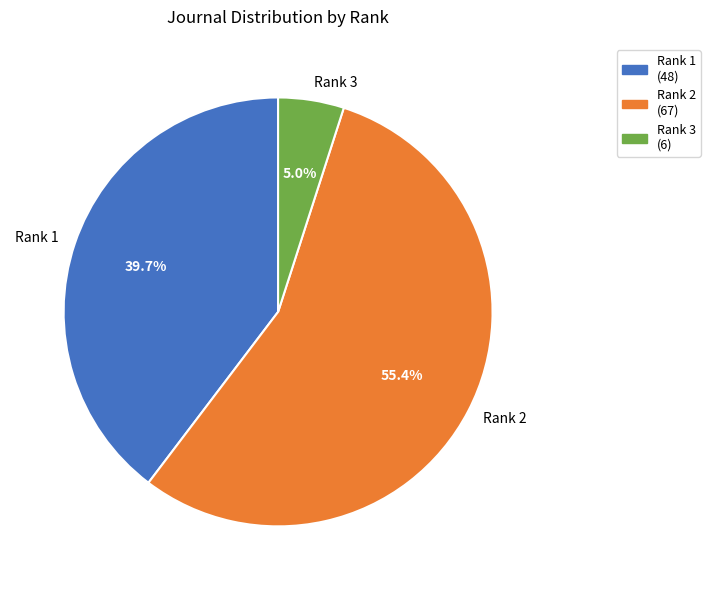

How many segments does this pie chart have?

3